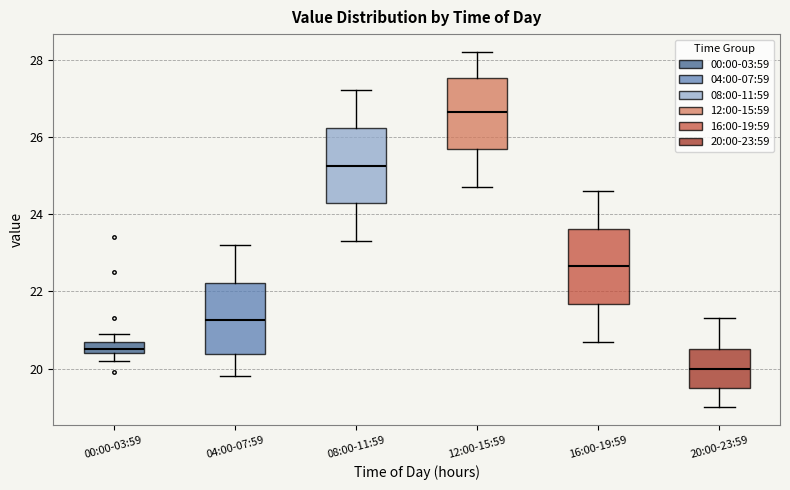

Where does the lower whisker of the box for 08:00-11:59 end on the y-axis? The values are not printed on the chart, so give them approximately, as read against the axis.

23.4